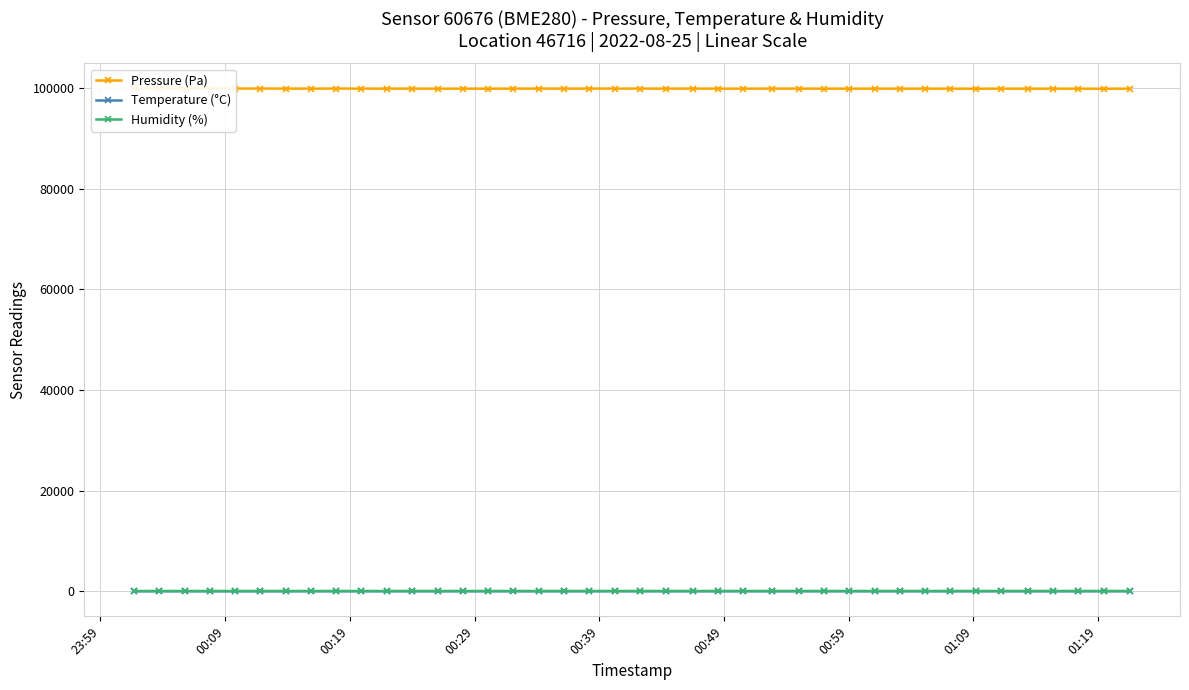

How many data points in Humidity (%) are above 80?

23